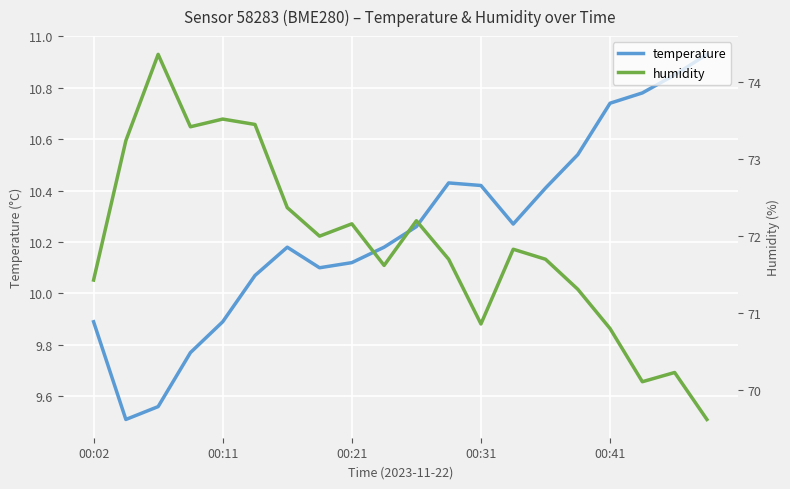

Reading left to right, list all the values displayed in this chart.

temperature: 9.9	9.5	9.6	9.8	9.9	10.1	10.2	10.1	10.1	10.2	10.3	10.4	10.4	10.3	10.4	10.5	10.7	10.8	10.8	10.9
humidity: 71.4	73.2	74.4	73.4	73.5	73.5	72.4	72.0	72.2	71.6	72.2	71.7	70.9	71.8	71.7	71.3	70.8	70.1	70.2	69.6